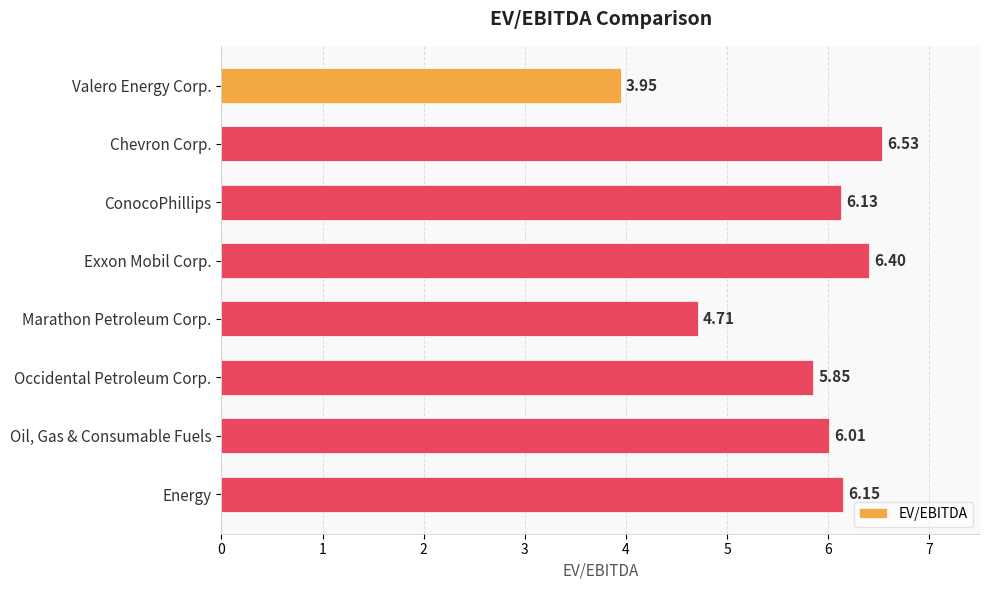

Are the bars grouped side by side (vs. stacked)?

No